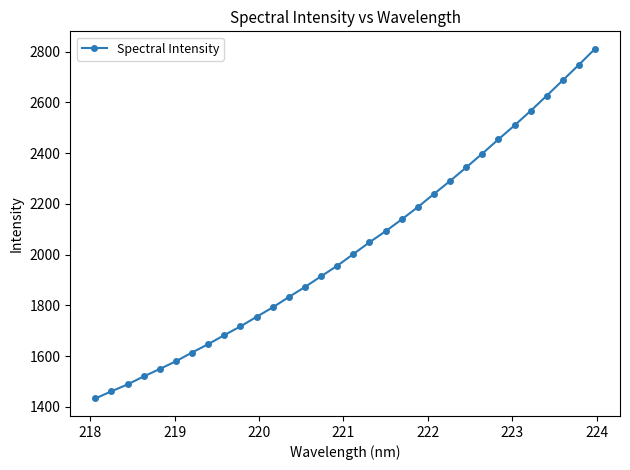

What is the sum of all values?

64965.0